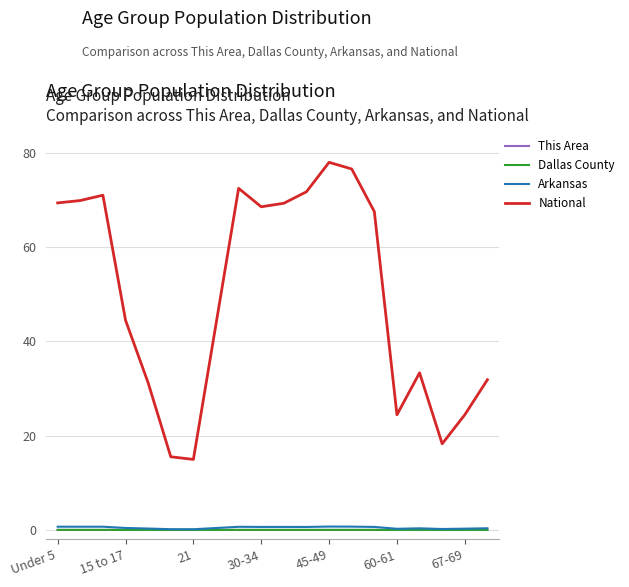

Which series has the widest spread of values?

National